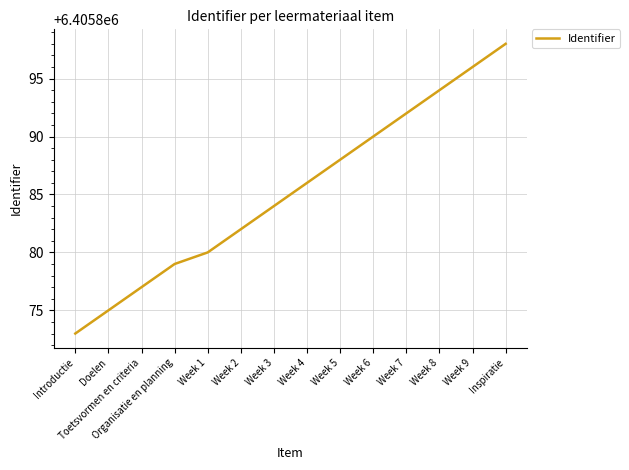

Rank the categories by value from highest to lowest.

Inspiratie, Week 9, Week 8, Week 7, Week 6, Week 5, Week 4, Week 3, Week 2, Week 1, Organisatie en planning, Toetsvormen en criteria, Doelen, Introductie